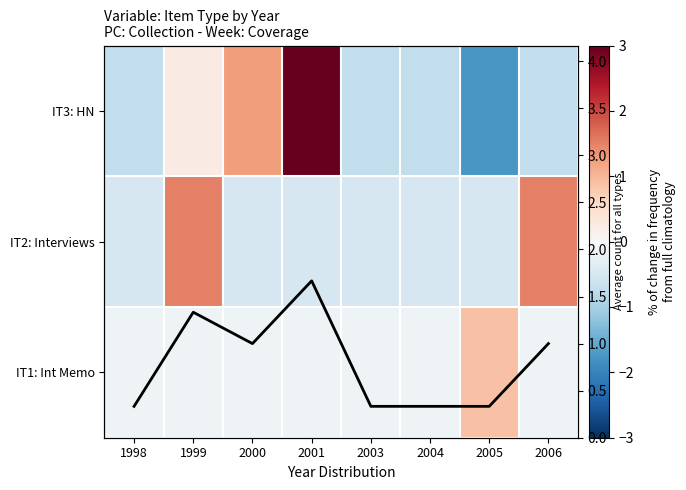

Rank the series by their maximum value, from highest to lowest.

IT3: HN, Average count, IT2: Interviews, IT1: Int Memo